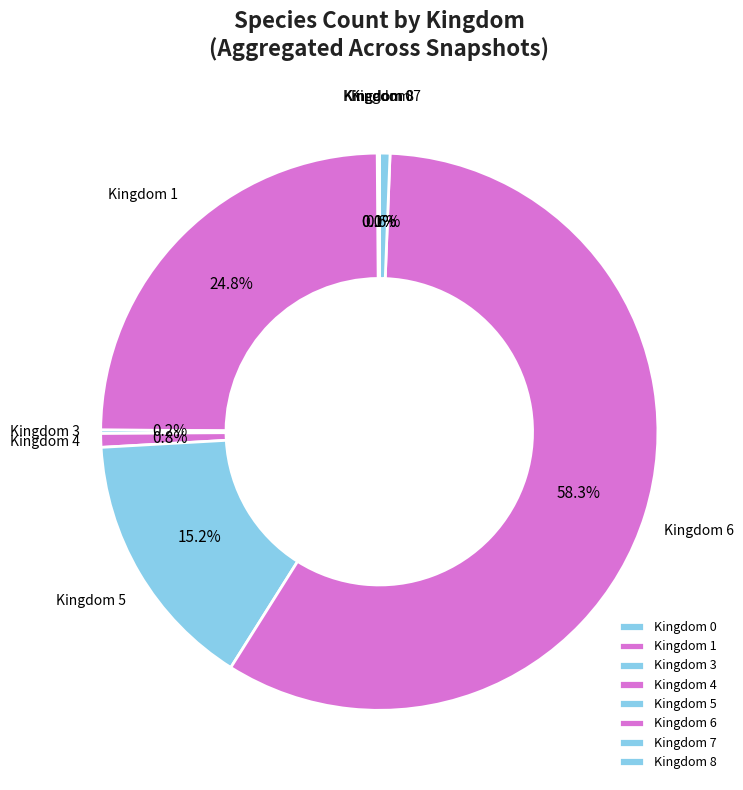

Which category has the biggest portion of the pie?

Kingdom 6